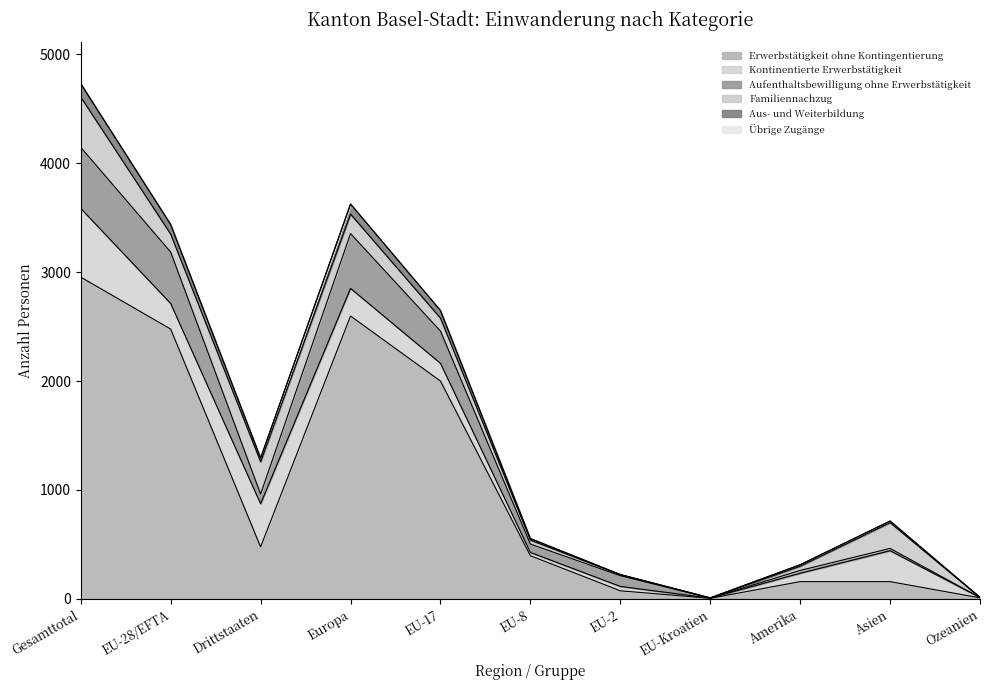

At which label does Erwerbstätigkeit ohne Kontingentierung reach its peak?

Gesamttotal